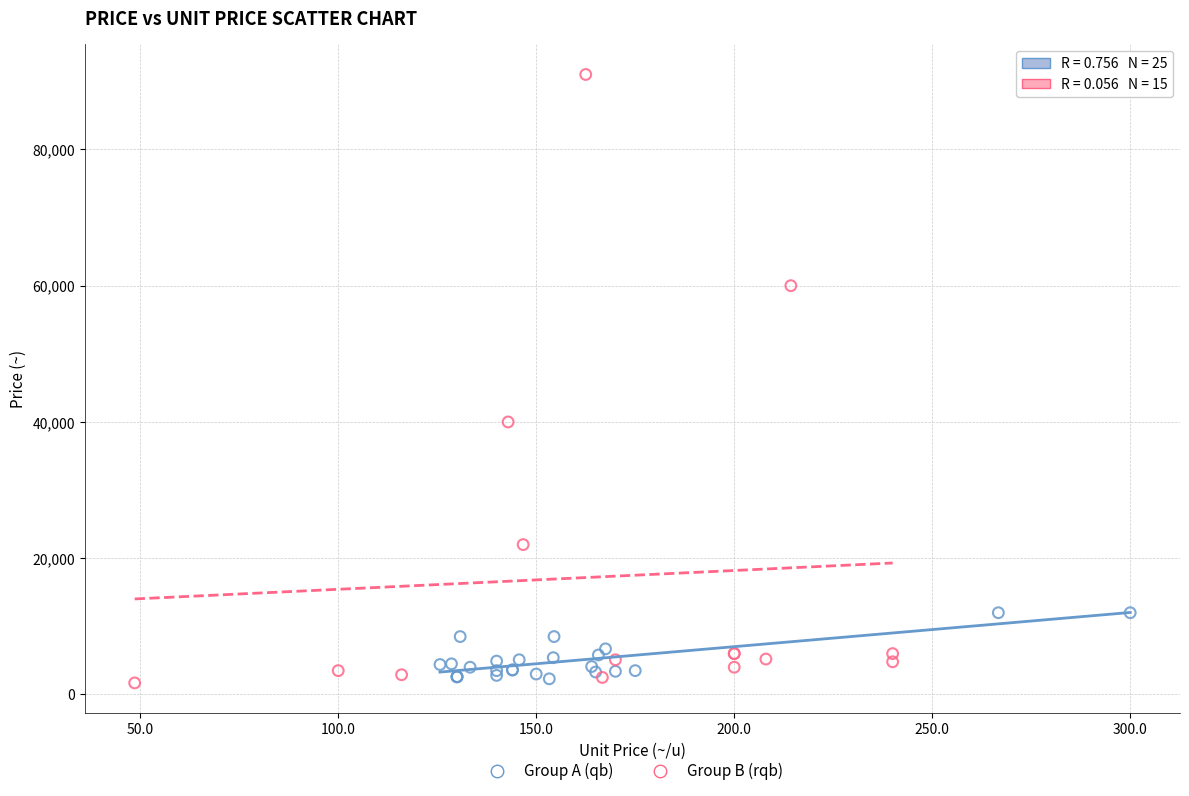

Which series reaches the maximum Y coordinate?

Group B (rqb)